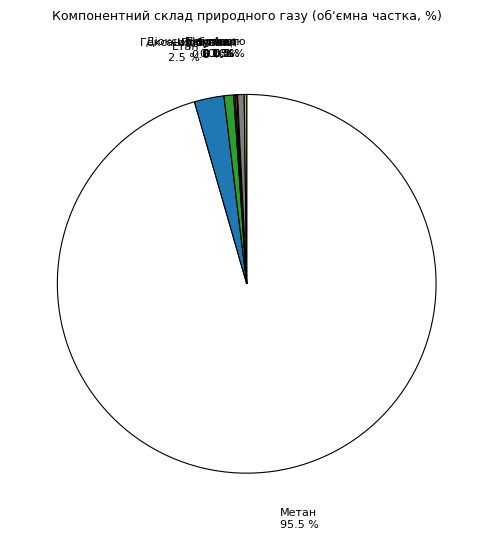

Which slice is the largest?

Метан